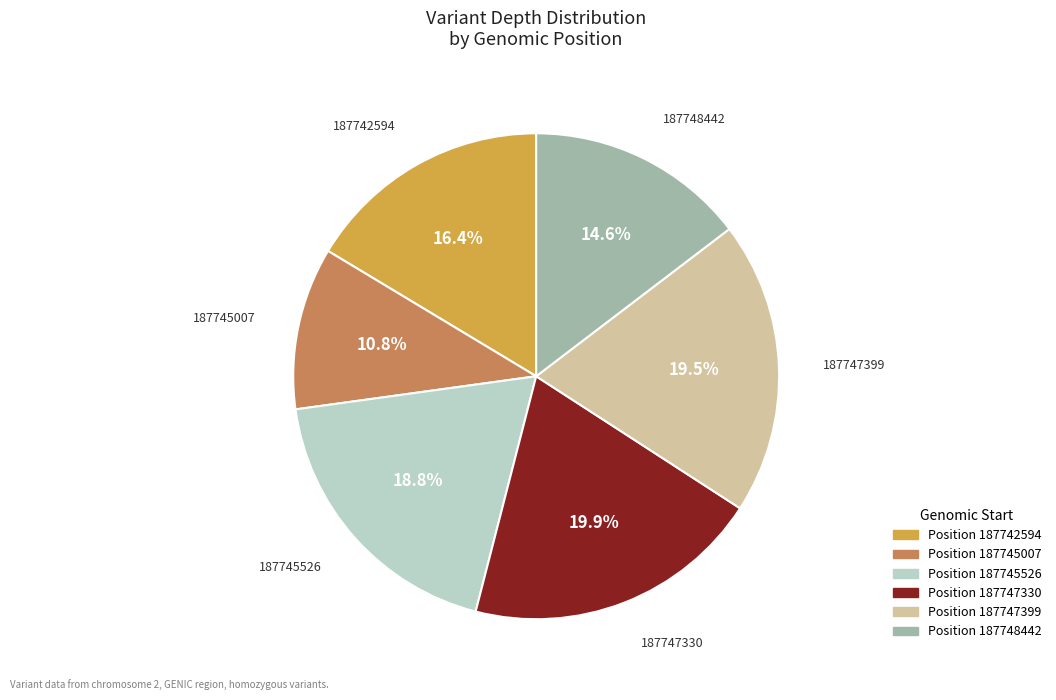

Is there any slice that represents more than half of the pie?

No